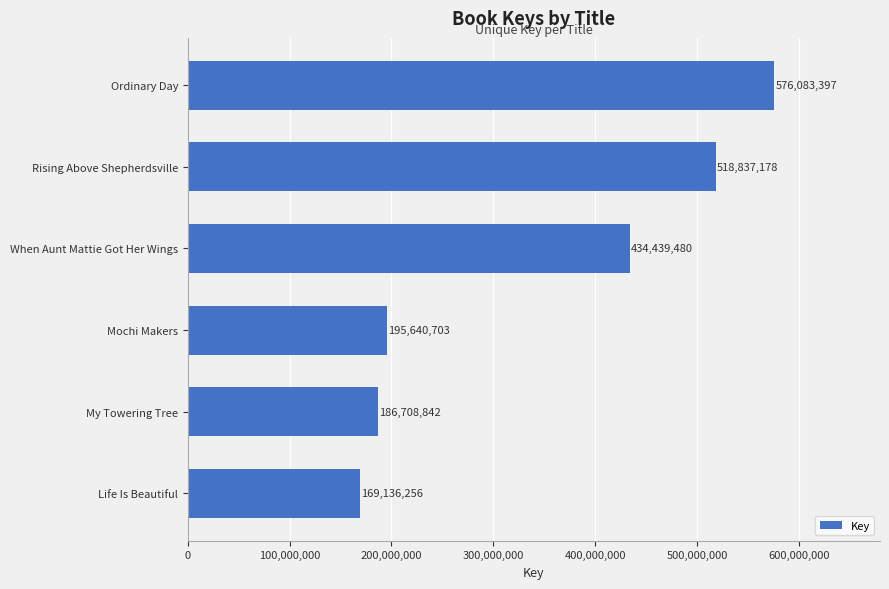

List the labels in order of value, largest first.

Ordinary Day, Rising Above Shepherdsville, When Aunt Mattie Got Her Wings, Mochi Makers, My Towering Tree, Life Is Beautiful